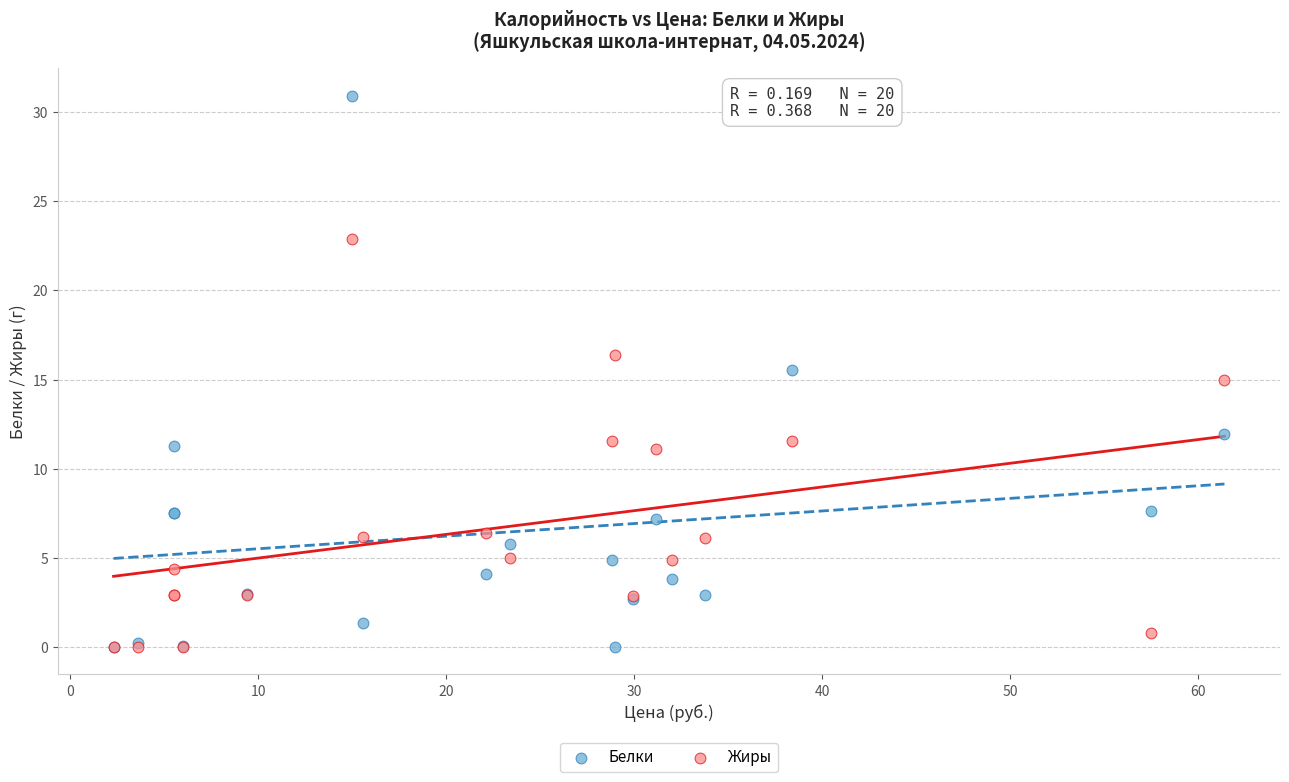

What are all the series names shown in the legend?

Белки, Жиры